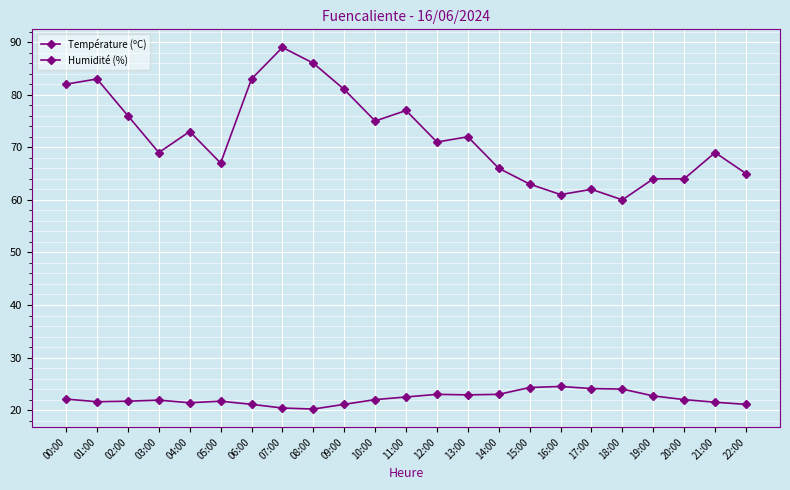

Between 14:00 and 15:00, which is larger?

15:00